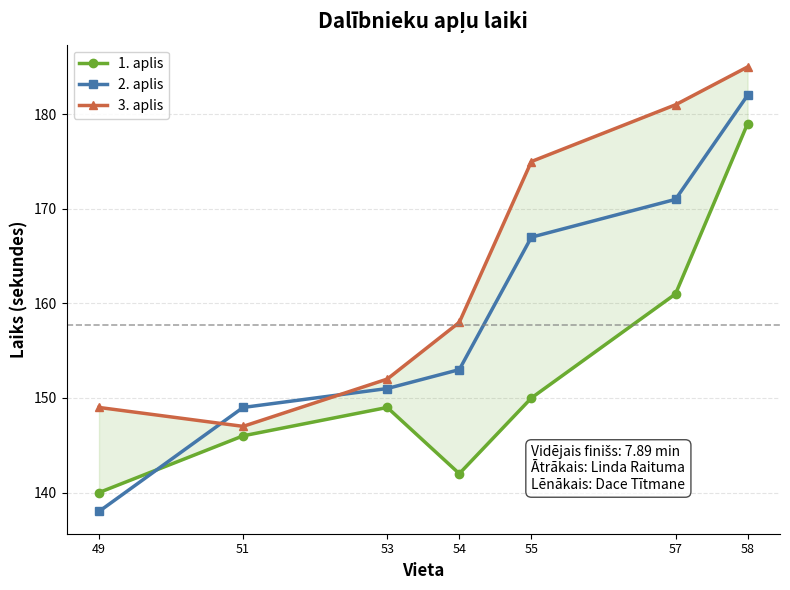

What is the minimum value shown in the chart?

138